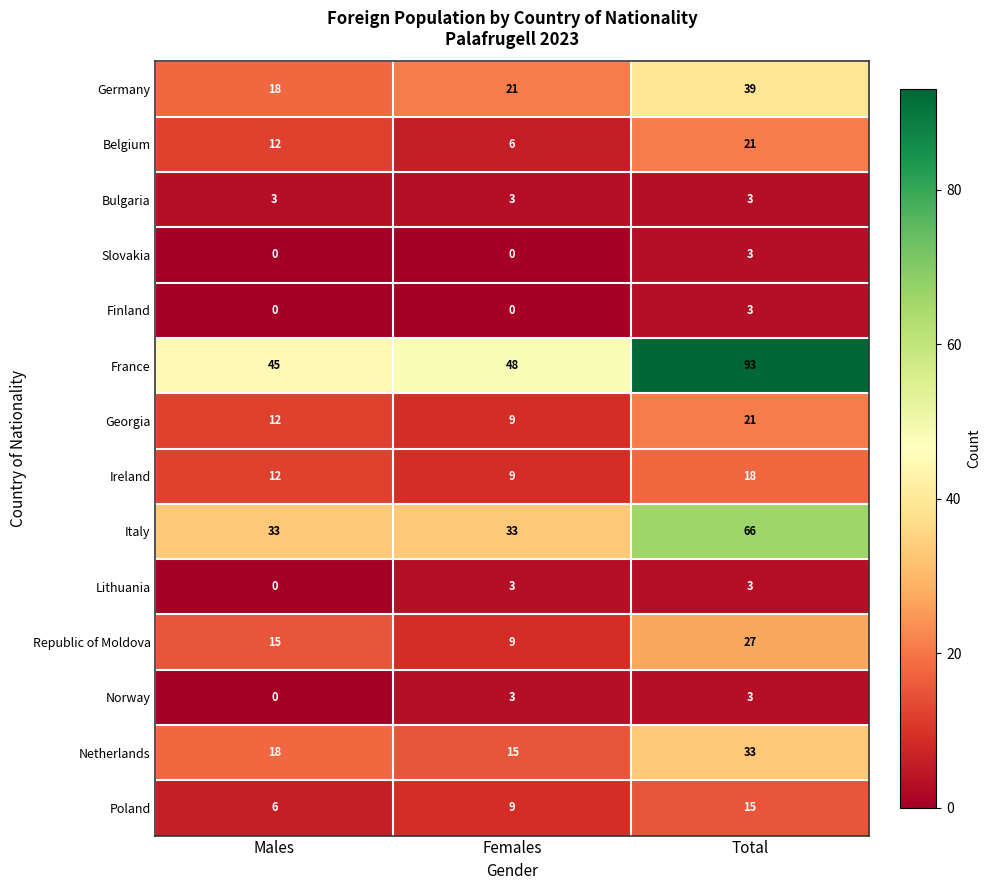

At which label is Netherlands closest to 24?

Males